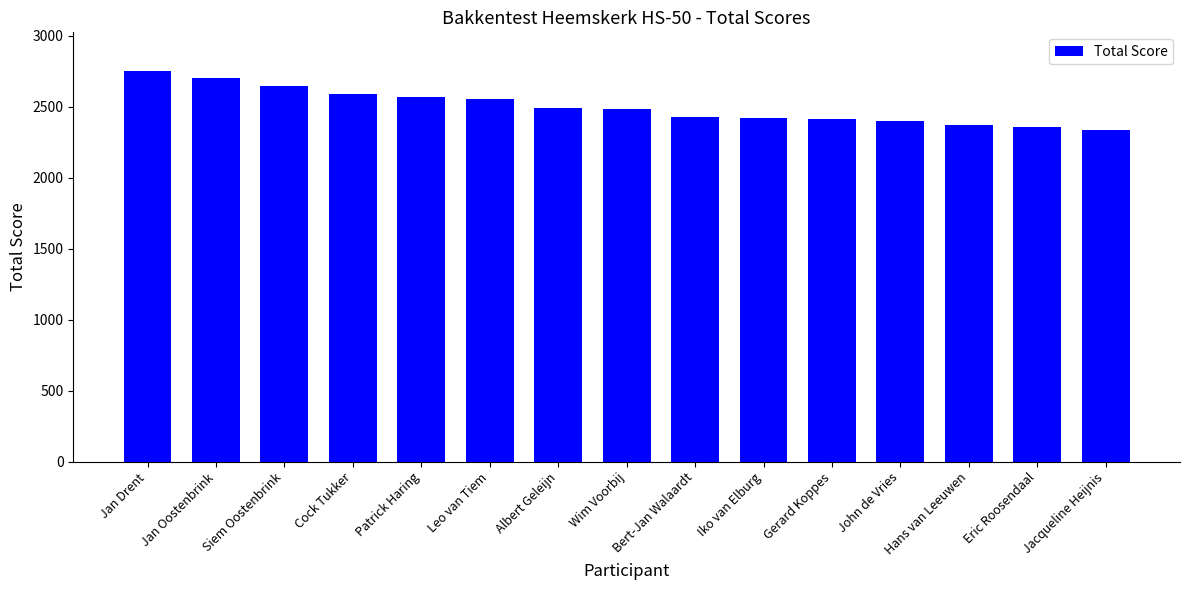

What is the smallest value displayed?

2335